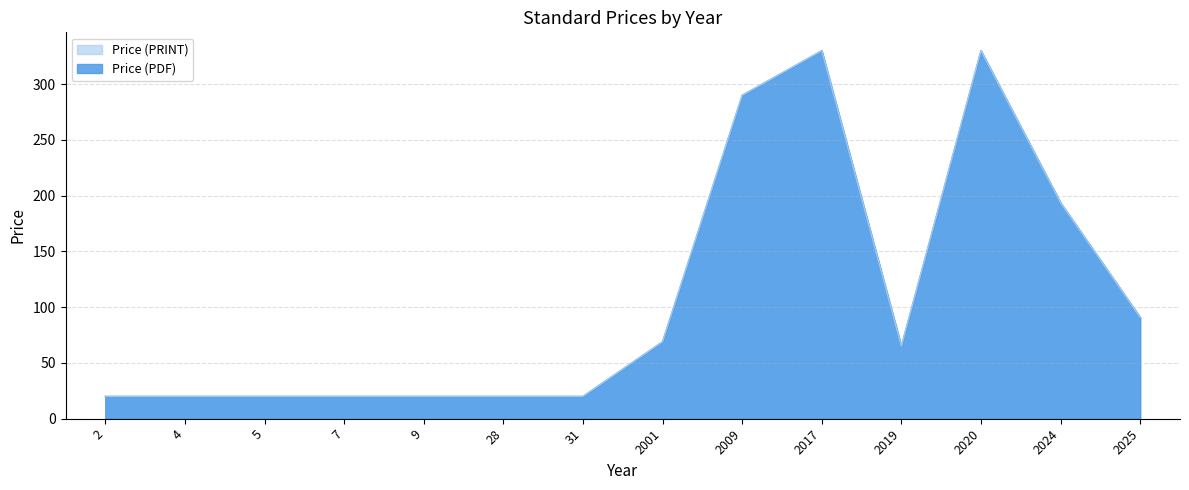

At which label is Price (PRINT) closest to 174?

2024